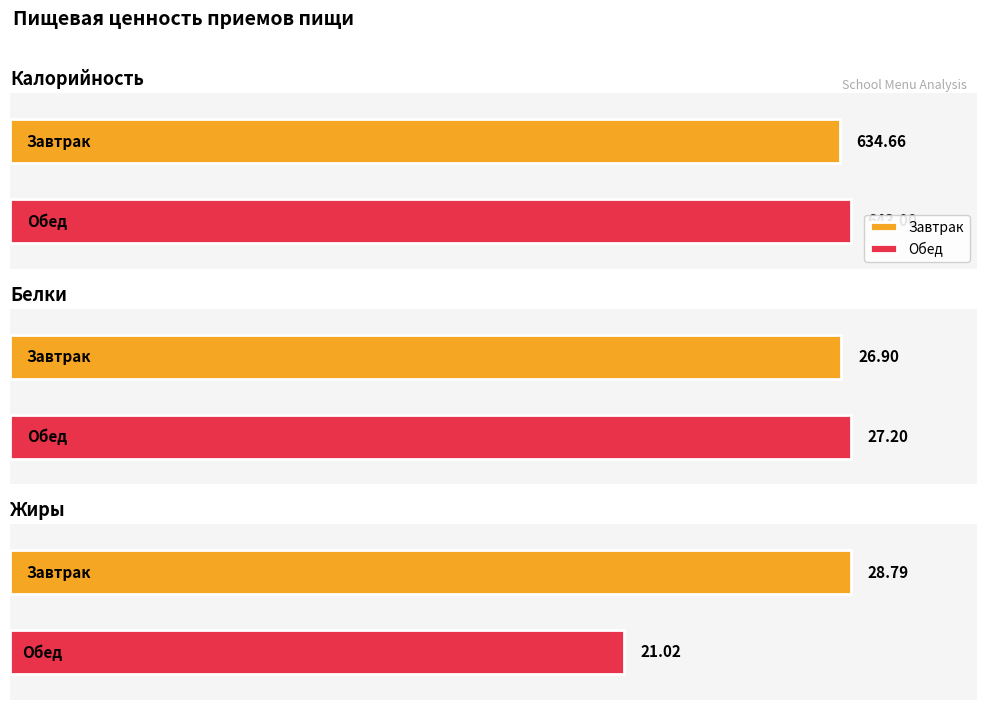

The Жиры series shows 21.0 at Обед. True or false?

True